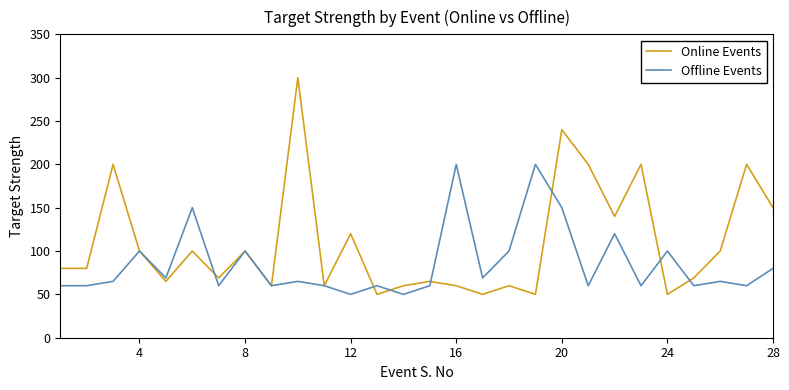

What is the maximum value for Offline Events?

200